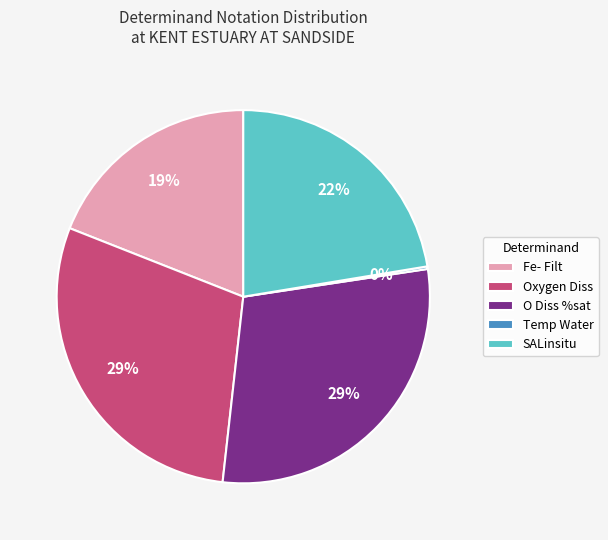

To the nearest percent, what is the combined percentage of O Diss %sat and SALinsitu?

52%